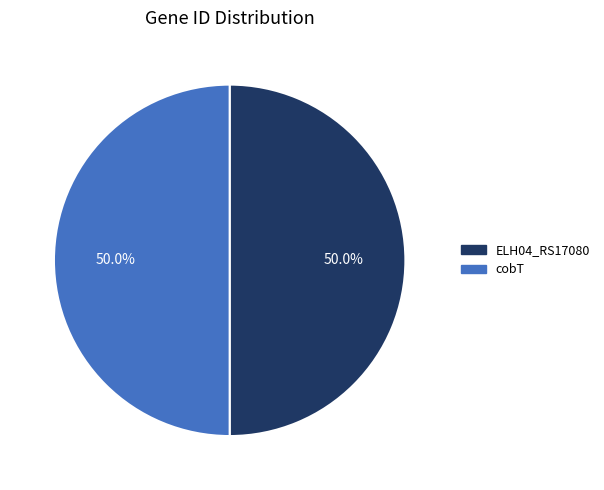

Approximately how many times larger is the value at ELH04_RS17080 compared to cobT?

1.0